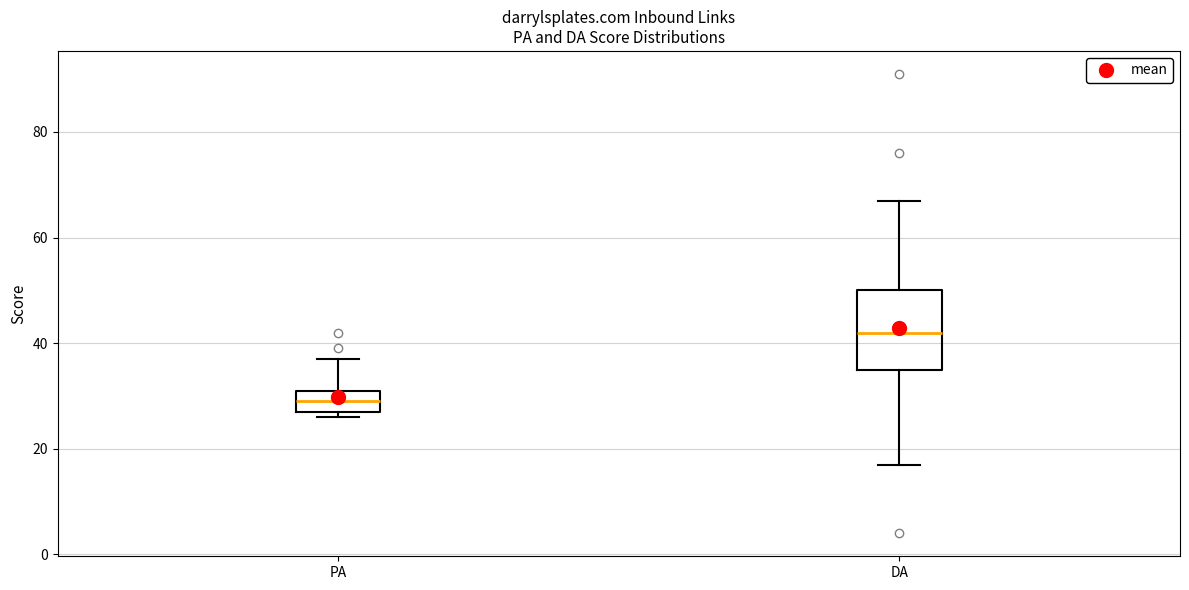

Comparing the boxes themselves (not the whiskers), which one is the tallest?

DA